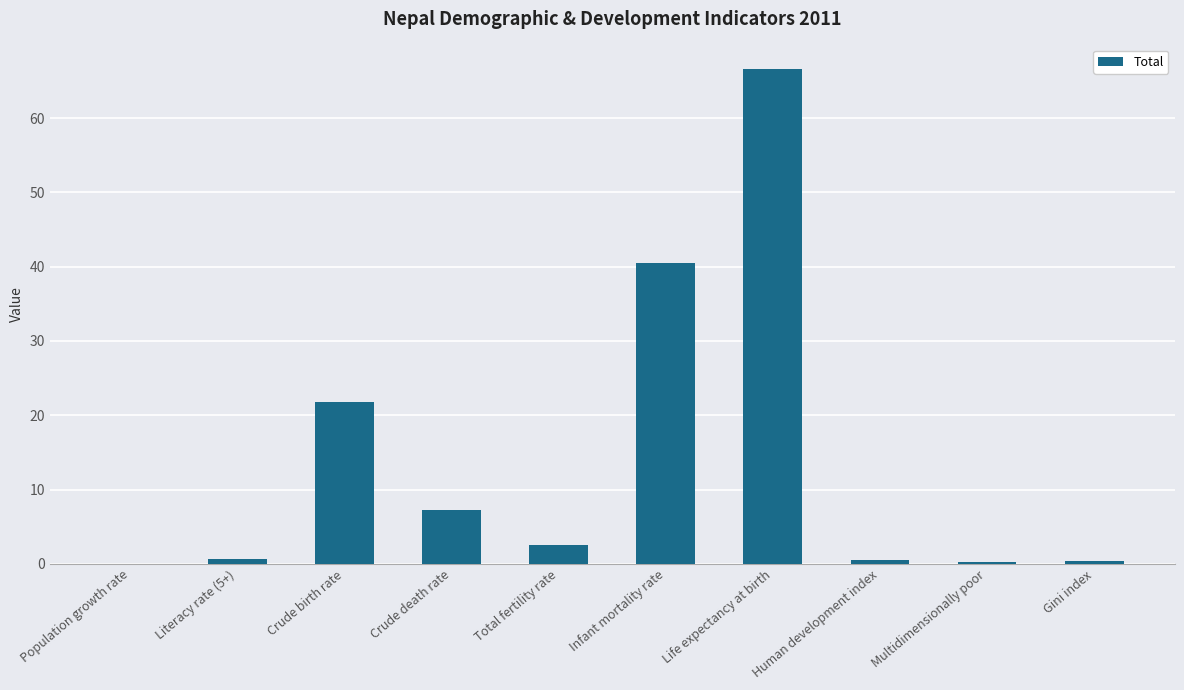

Is it true that the value at Infant mortality rate is 40.5?

True